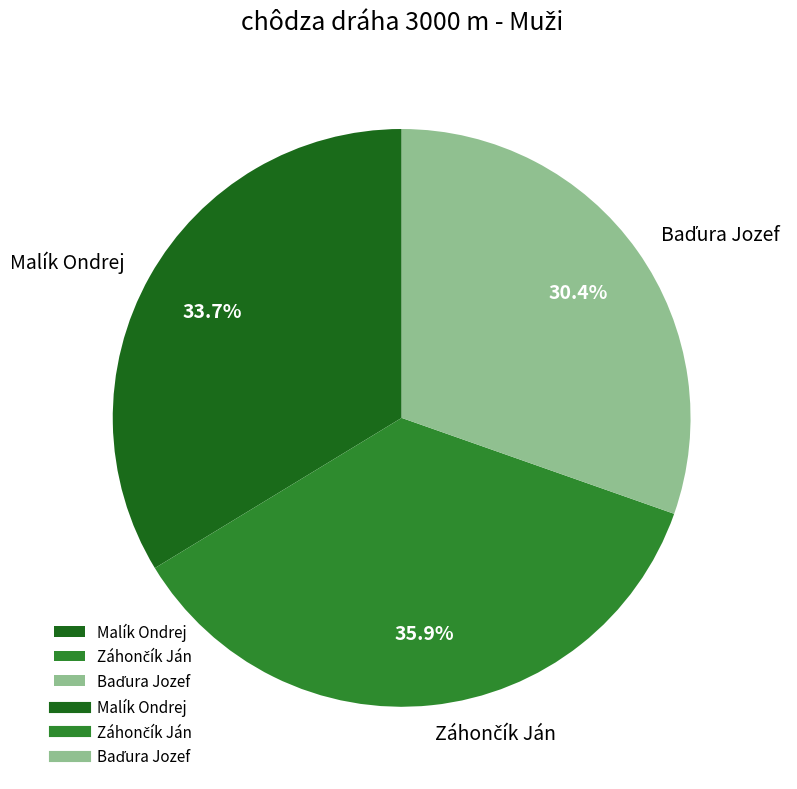

How many segments does this pie chart have?

3